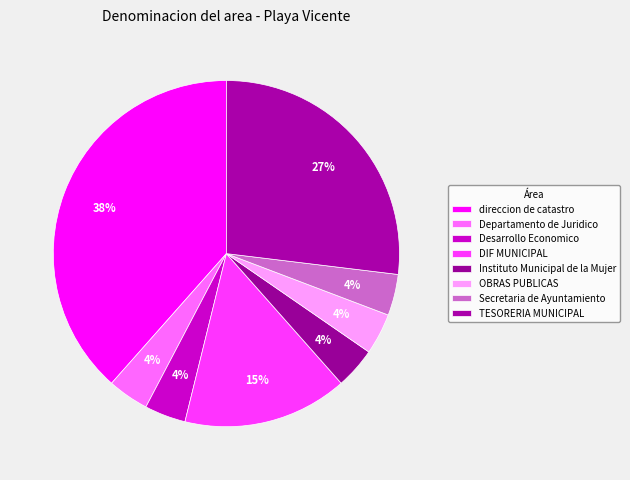

What is the ratio of the value at Instituto Municipal de la Mujer to the value at TESORERIA MUNICIPAL?

0.1